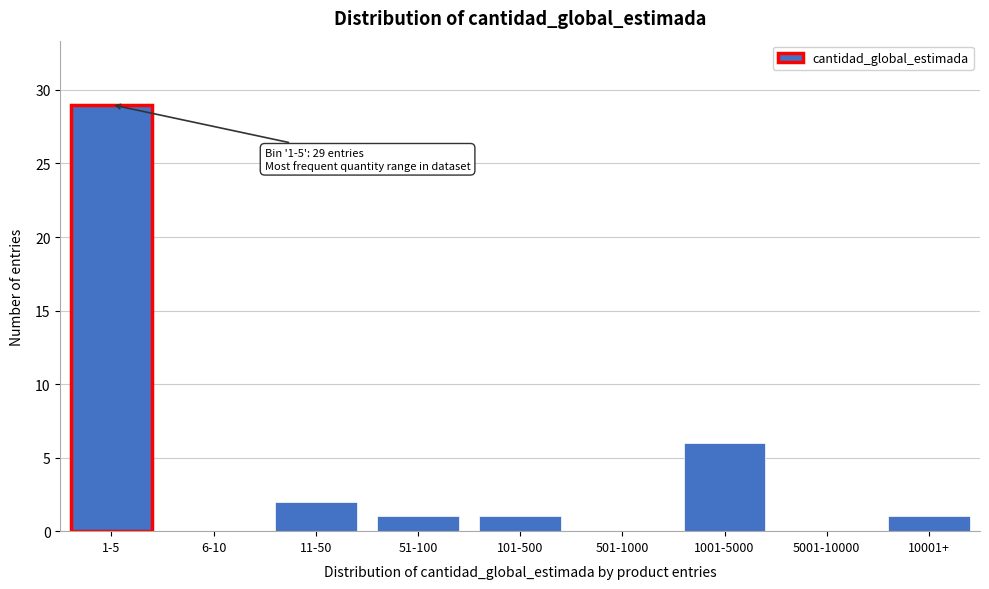

Reading right to left, transcribe all the data shown in this chart.

10001+=1	5001-10000=0	1001-5000=6	501-1000=0	101-500=1	51-100=1	11-50=2	6-10=0	1-5=29